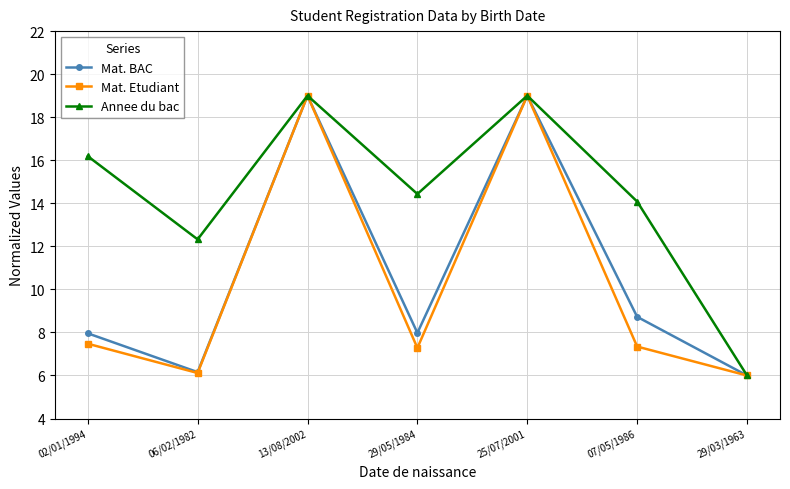

Where does the Mat. Etudiant series first go above 7?

02/01/1994